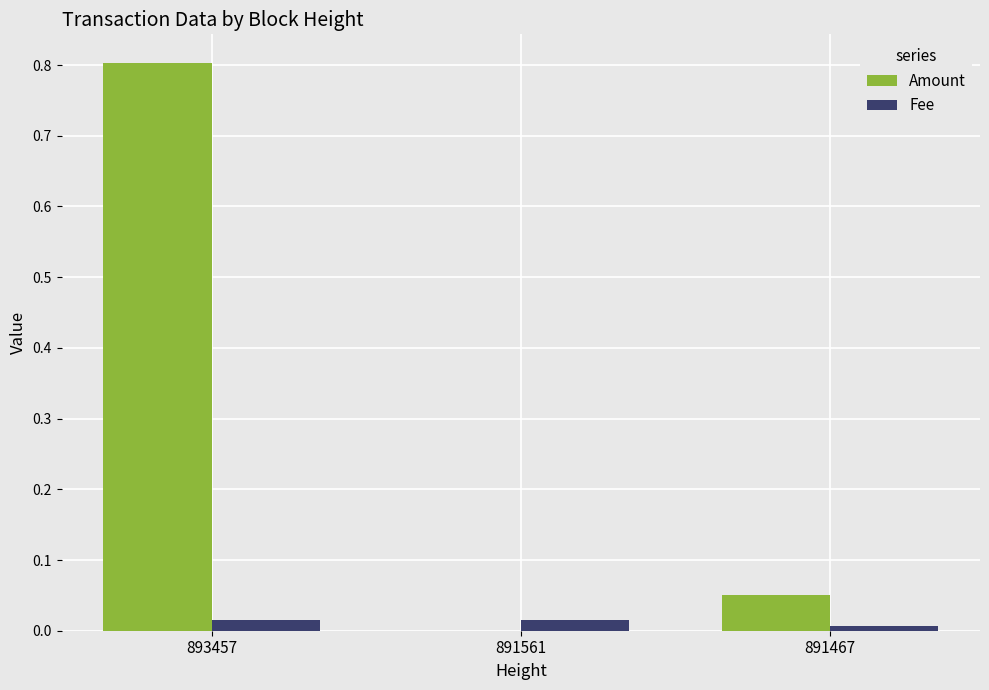

Between 893457 and 891467, which series saw the biggest shift?

Amount